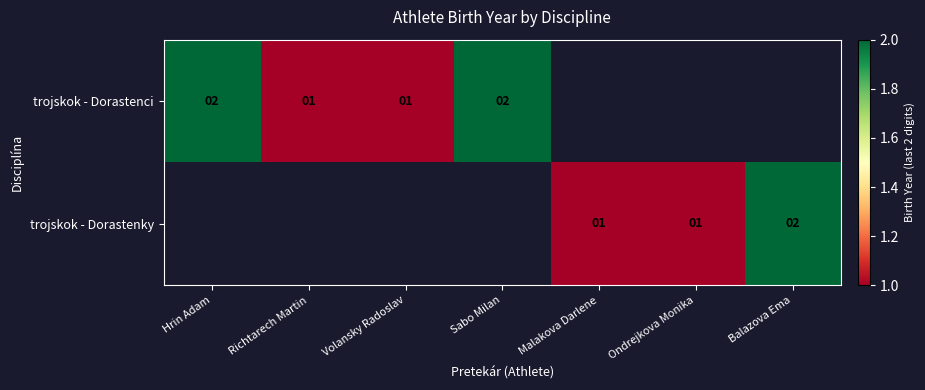

Is the value of trojskok - Dorastenci at Hrin Adam greater than the value of trojskok - Dorastenky at Malakova Darlene?

Yes